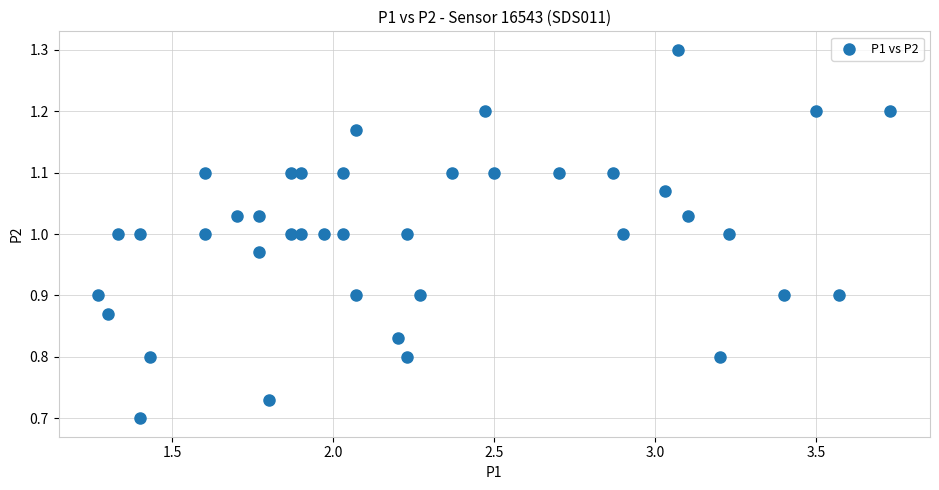

What is the range of Y values (max minus min)?

0.6